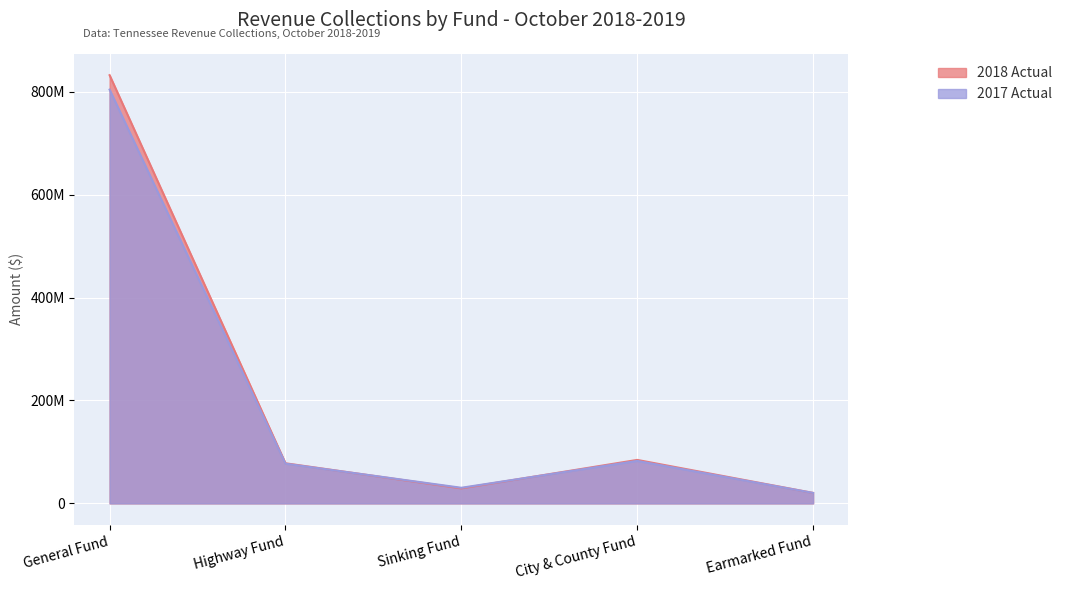

Which series ends up on top after the final intersection of 2017 Actual and 2018 Actual?

2018 Actual